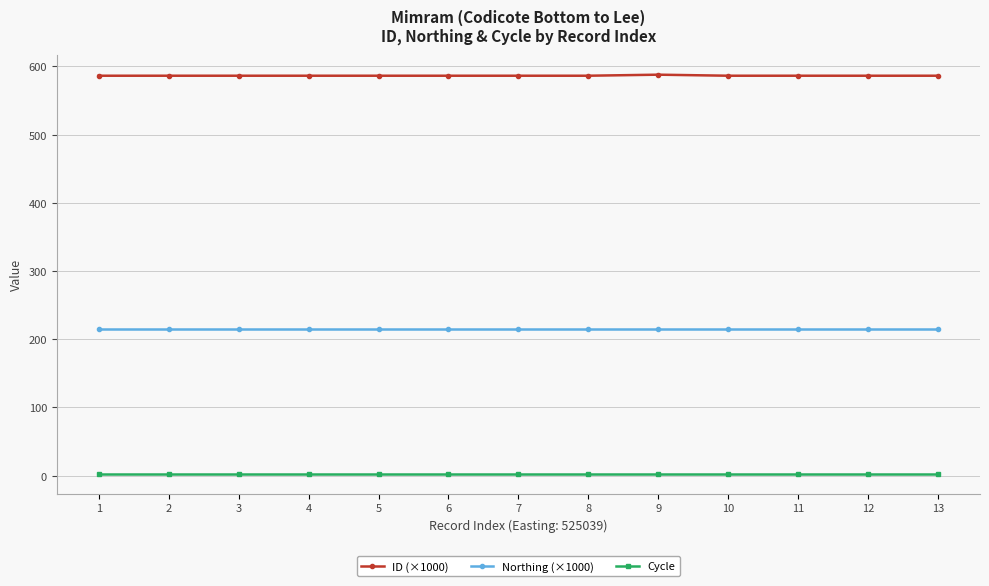

Which series has the widest spread of values?

ID (×1000)